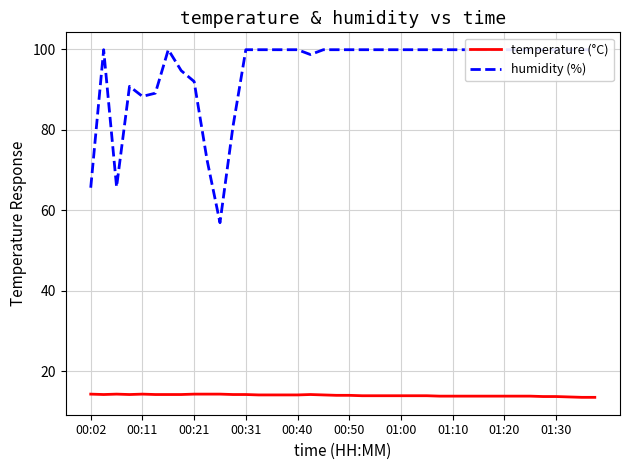

What are all the series names shown in the legend?

temperature (°C), humidity (%)